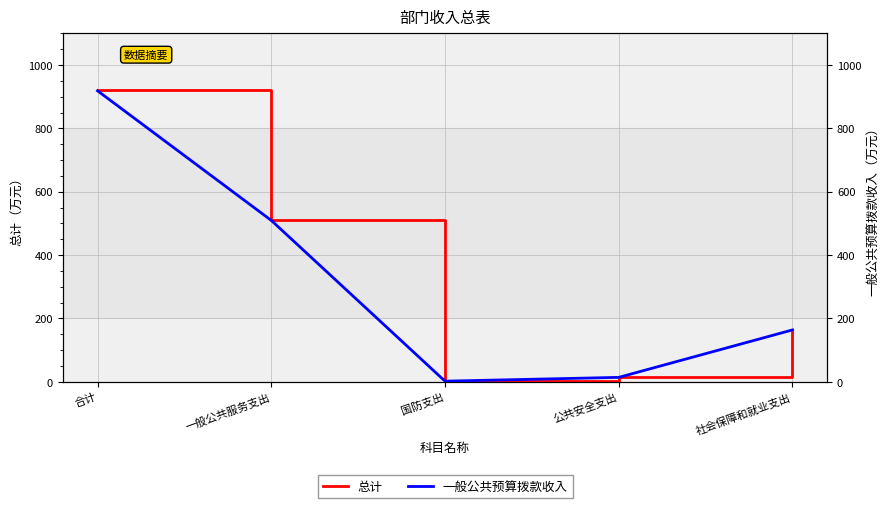

Does the chart have visible grid lines?

Yes